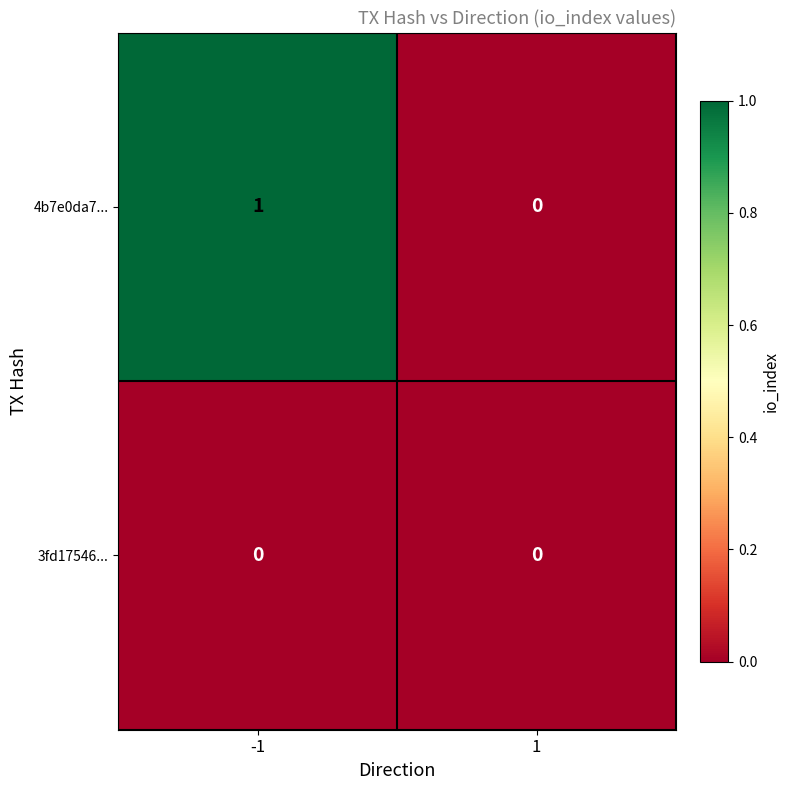

True or false: 4b7e0da7... has a value of 0 at 1.

True